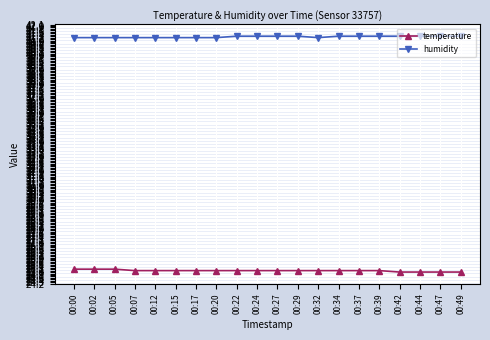

What is the greatest value displayed?

41.3